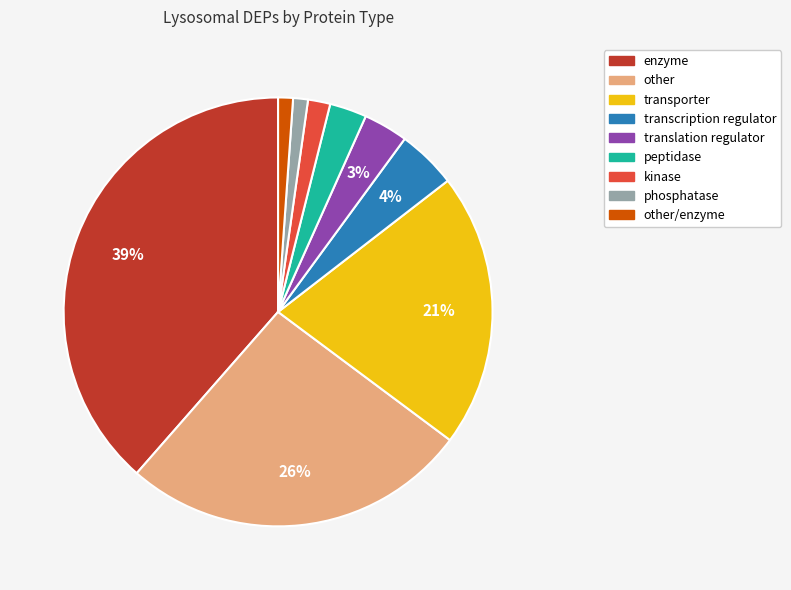

Does any single category account for the majority?

No